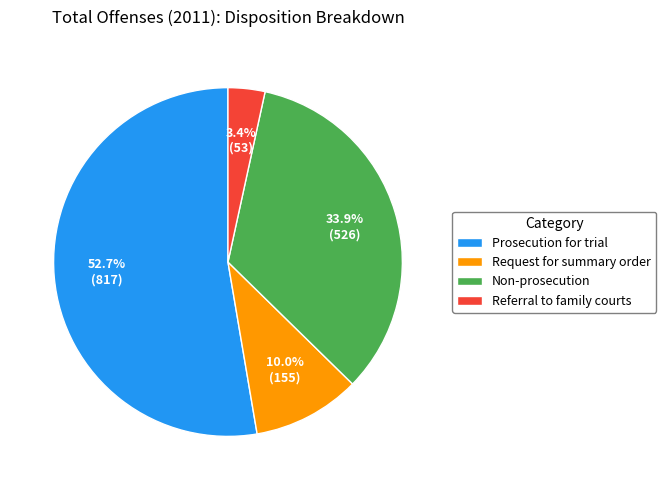

Which slice is the largest?

Prosecution for trial